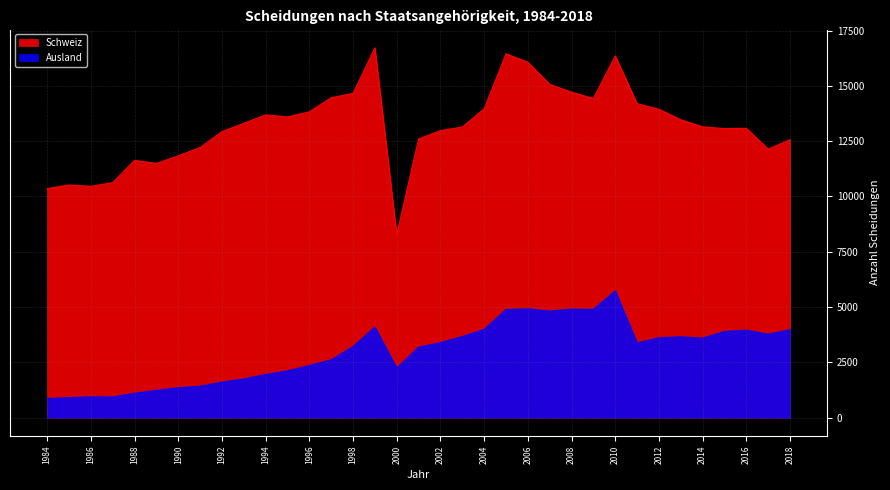

How many data points in Ausland are above 3372?

17